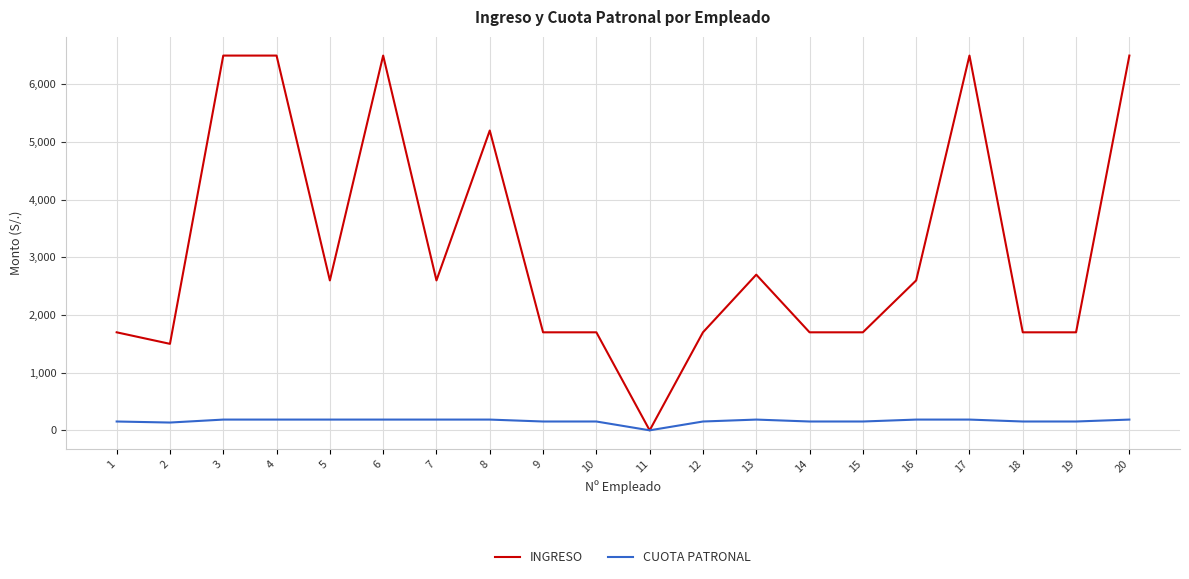

Which series has the widest spread of values?

INGRESO